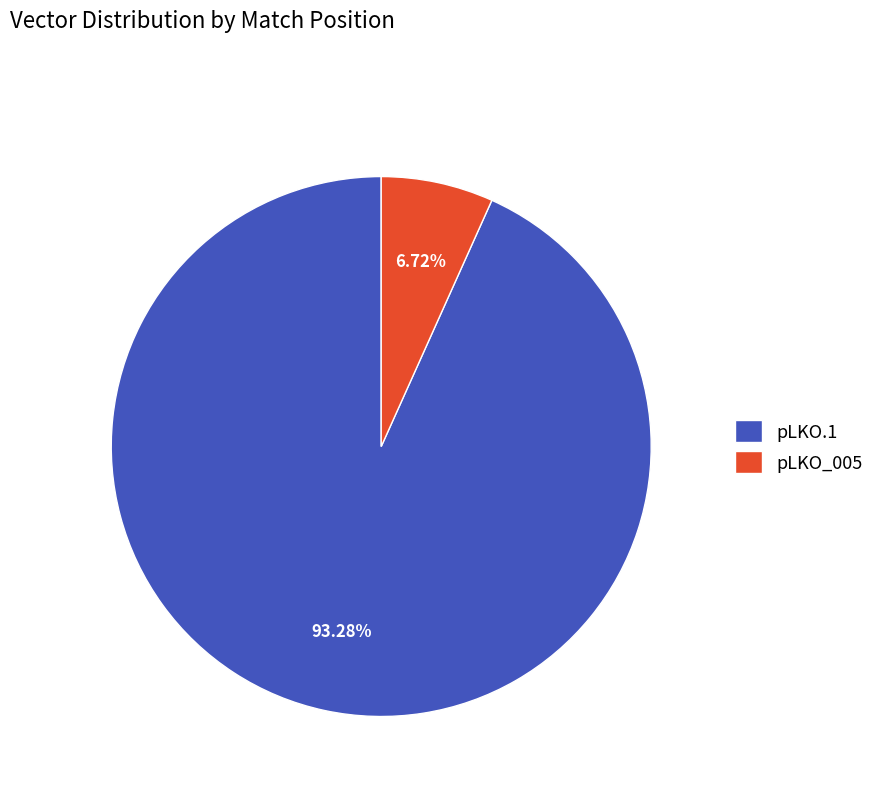

Does any single category account for the majority?

Yes